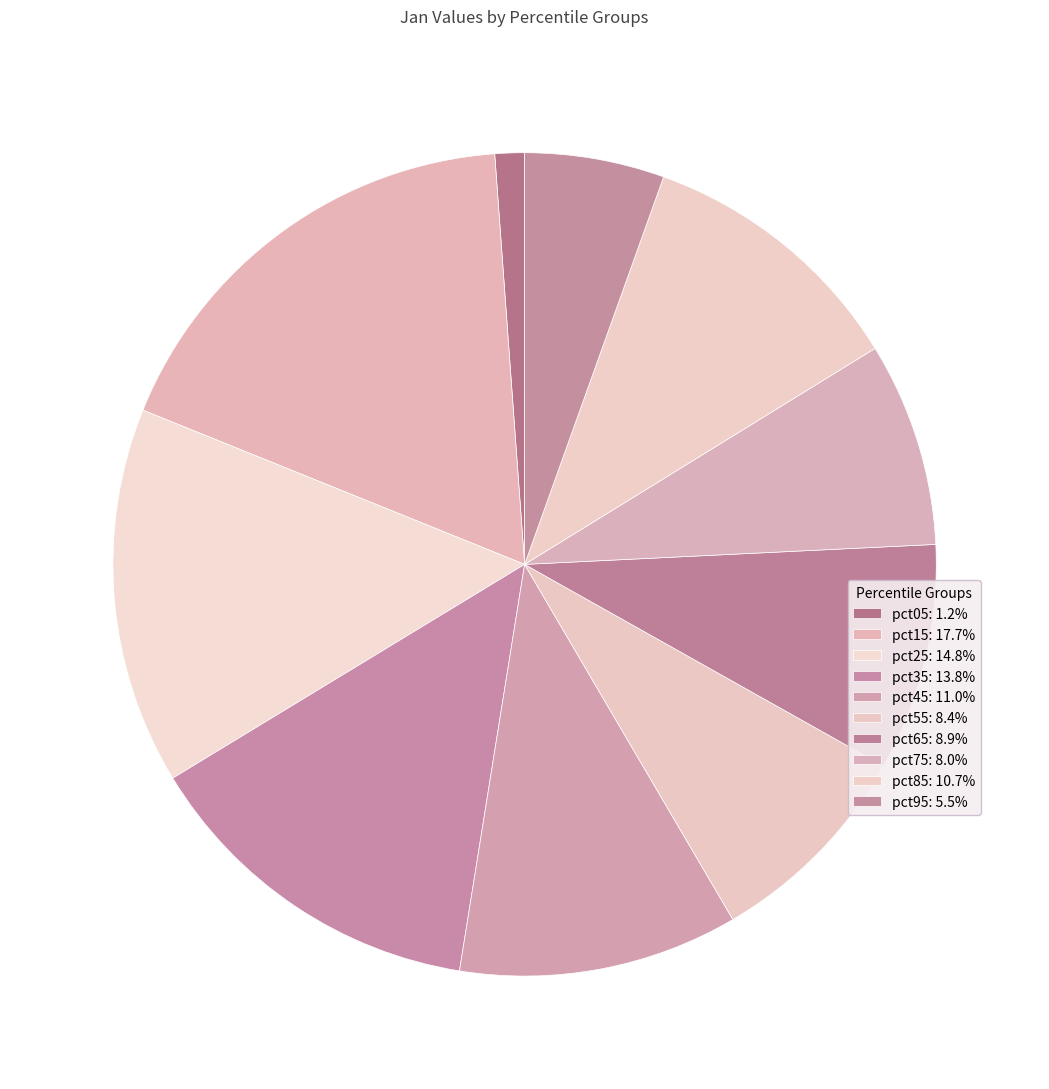

The pct05 slice represents 1% of the pie. True or false?

True